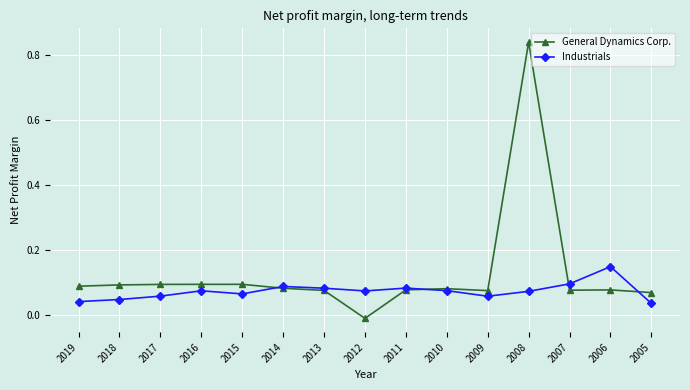

Which category has the highest value in the Industrials series?

2006